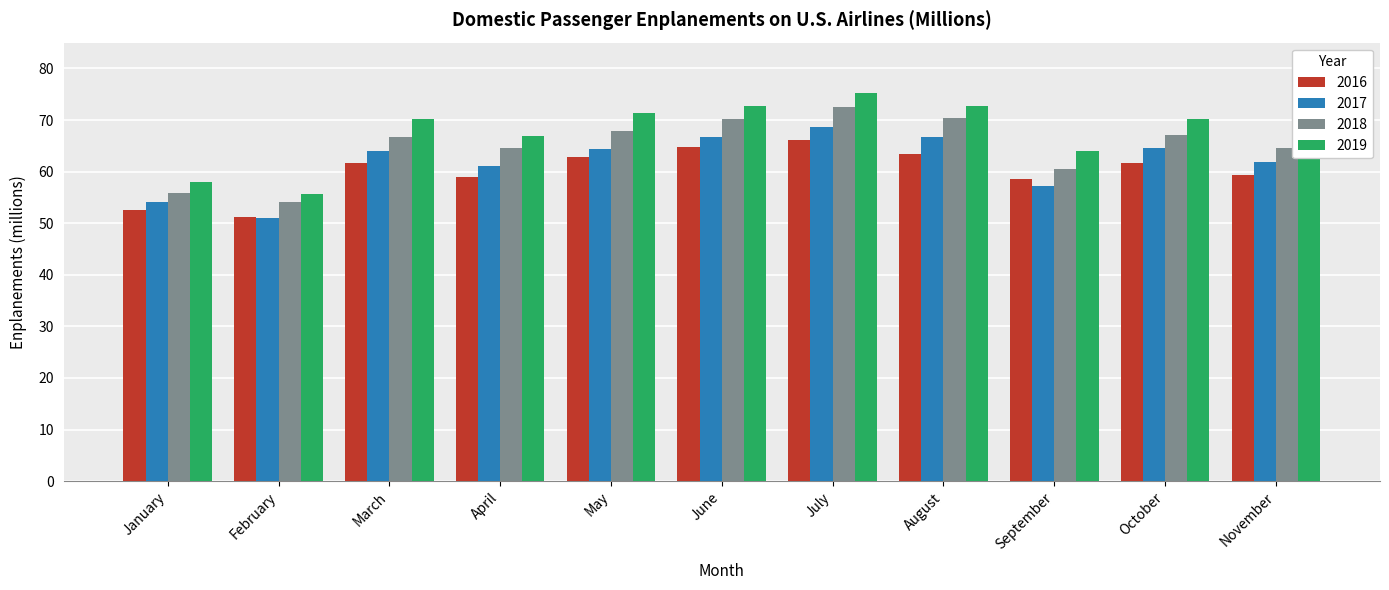

At which category is the sum across all series the highest?

July